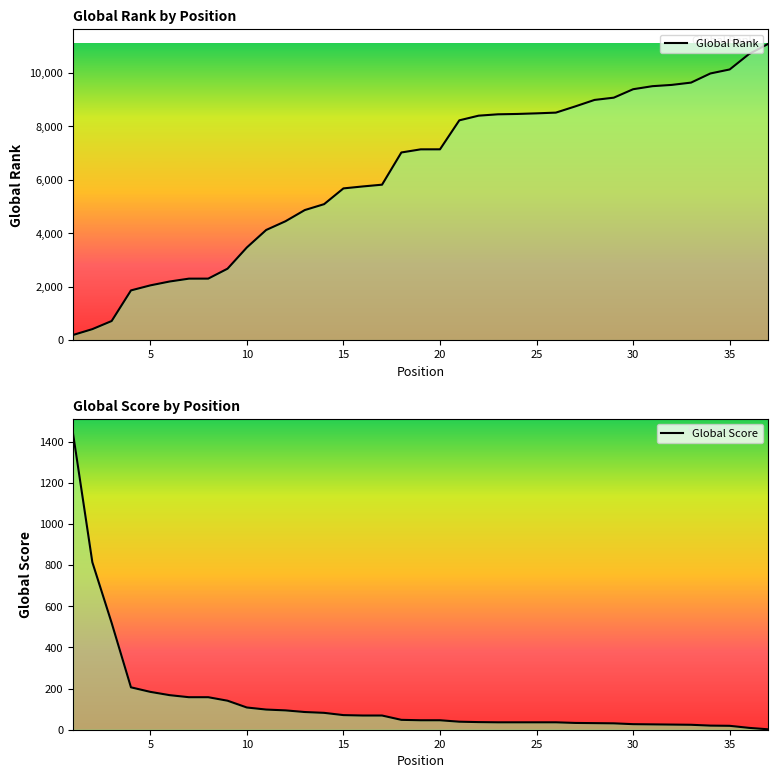

The Global Score series shows 61 at 22. True or false?

False